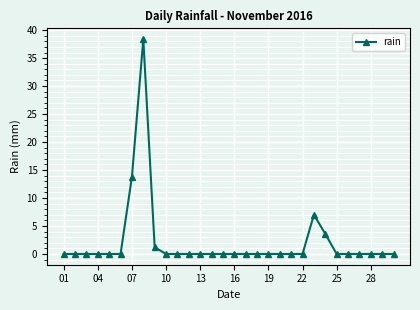

Is this an area chart (filled region under the line)?

No